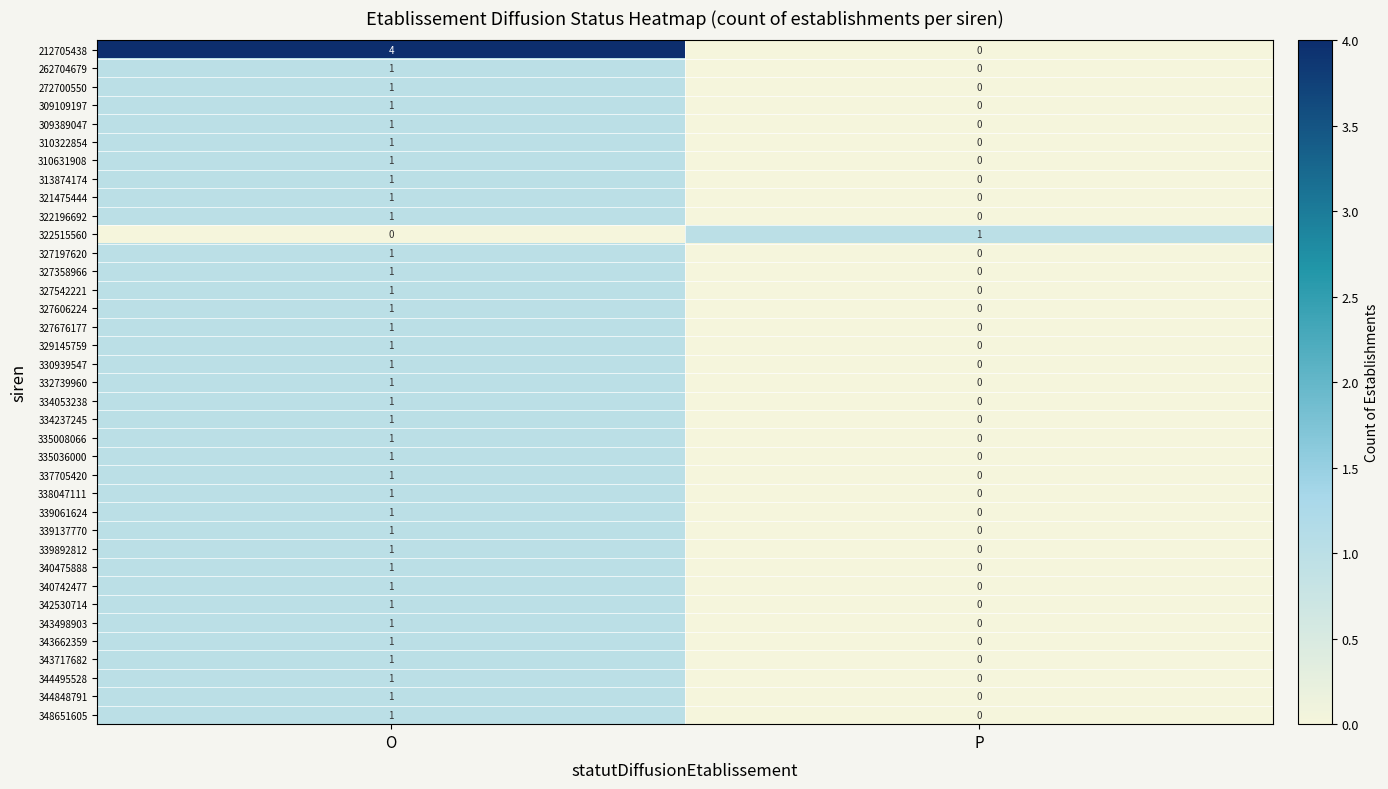

List the labels in order of 327676177 value, smallest first.

P, O